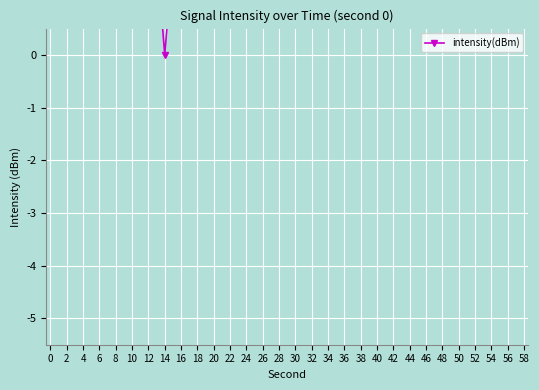

What is the difference between the values at 28 and 12?

0.9